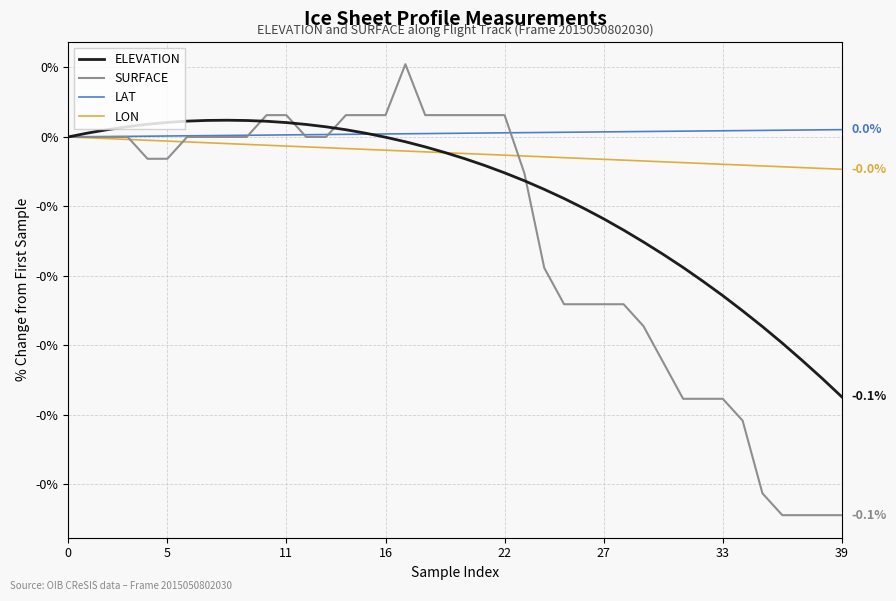

At how many categories does at least one series exceed 0?

39